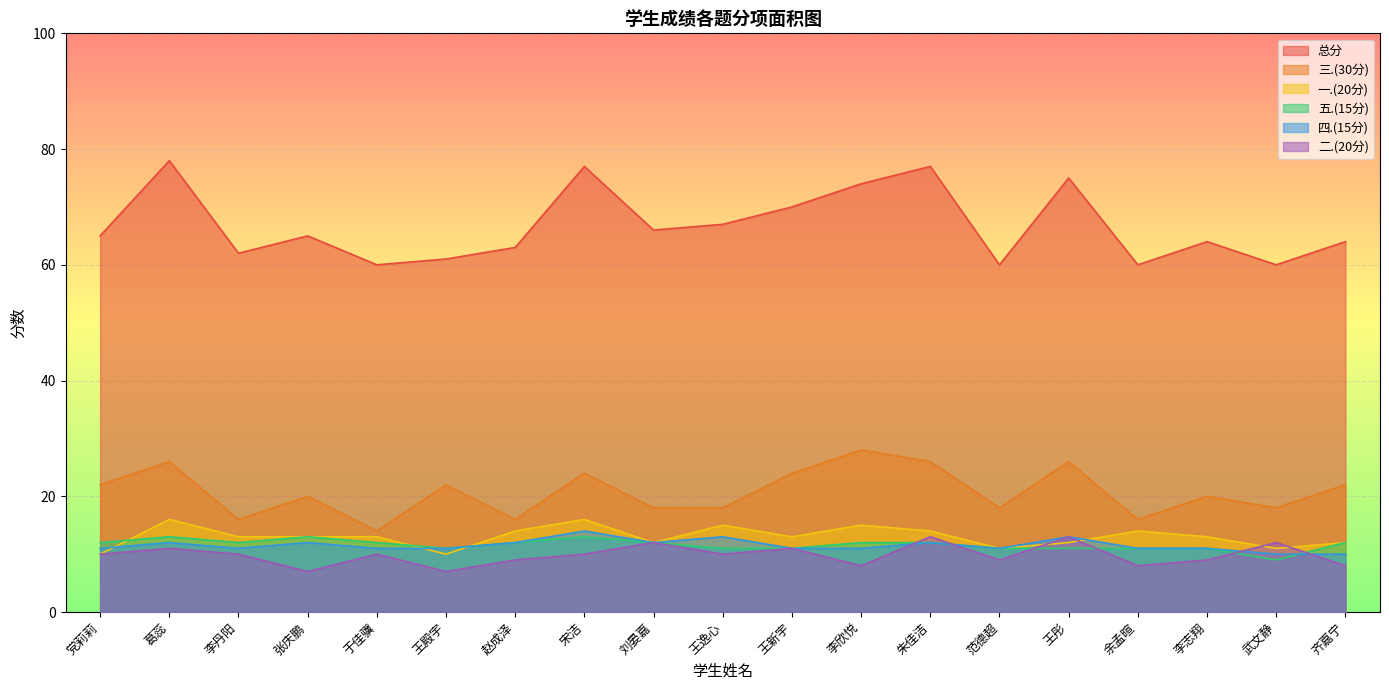

What are all the series names shown in the legend?

总分, 三.(30分), 一.(20分), 五.(15分), 四.(15分), 二.(20分)